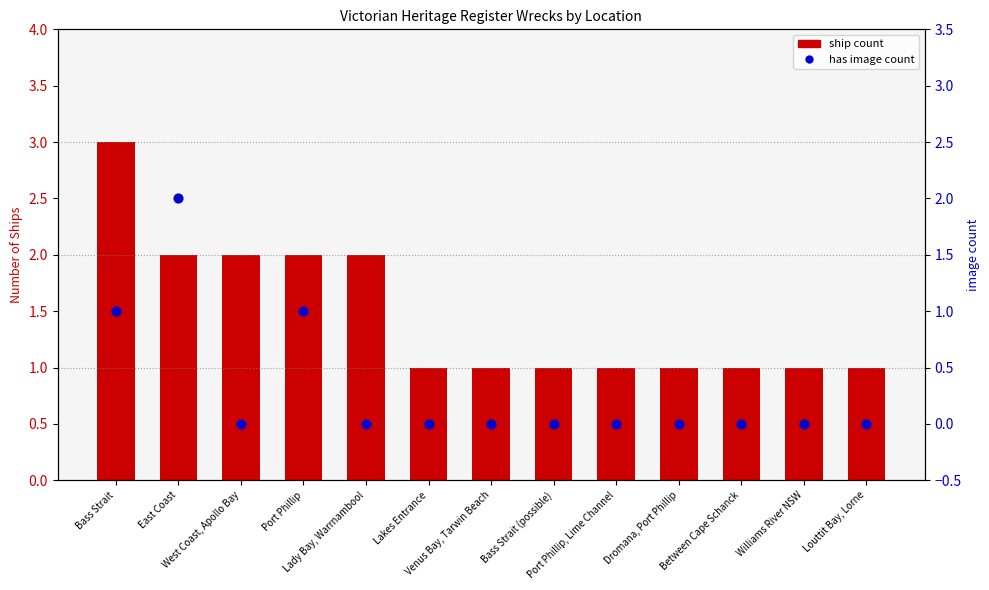

Which series has the widest spread of Y values?

ship count